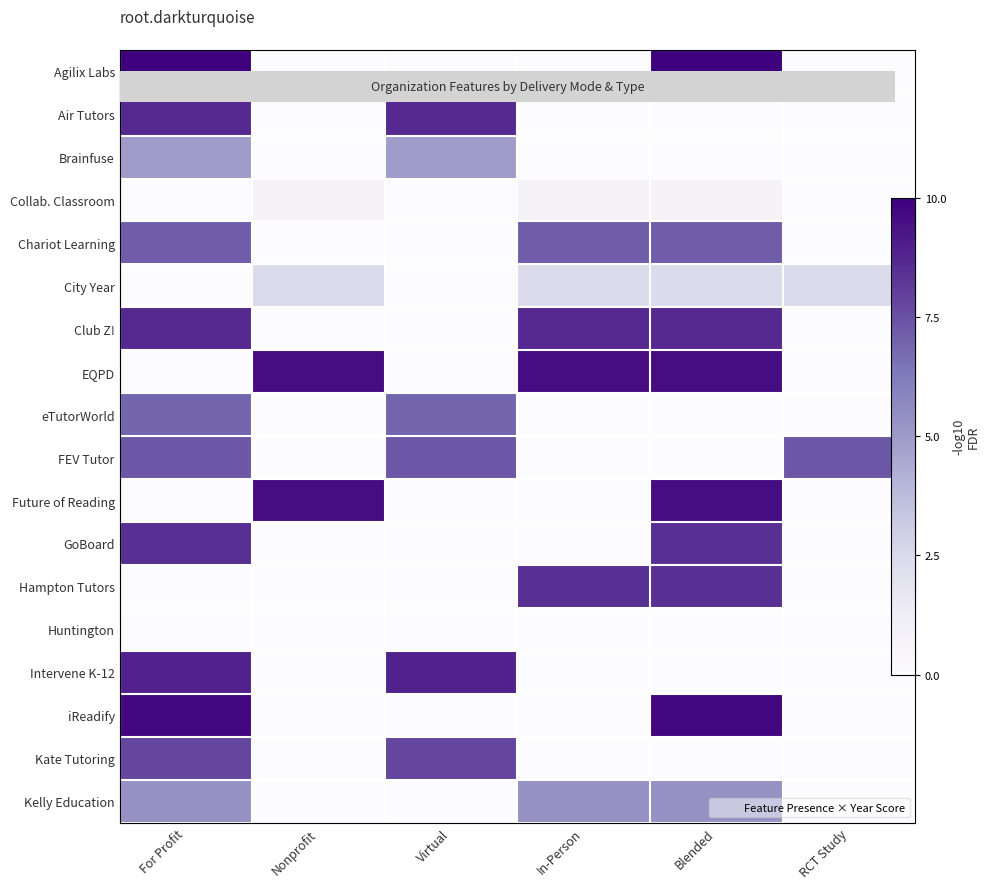

What is the difference between the highest and lowest values at Blended?

10.0